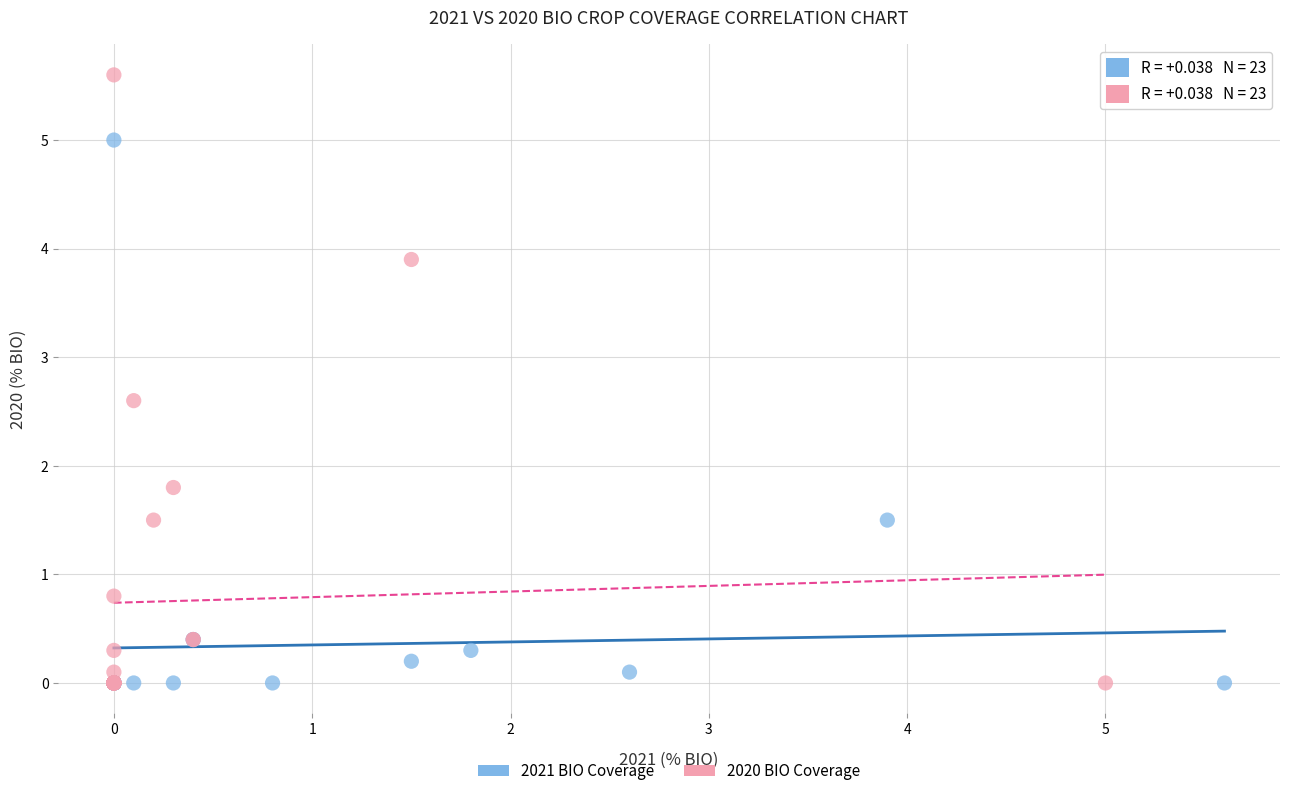

Which series contains the highest Y value?

2020 BIO Coverage